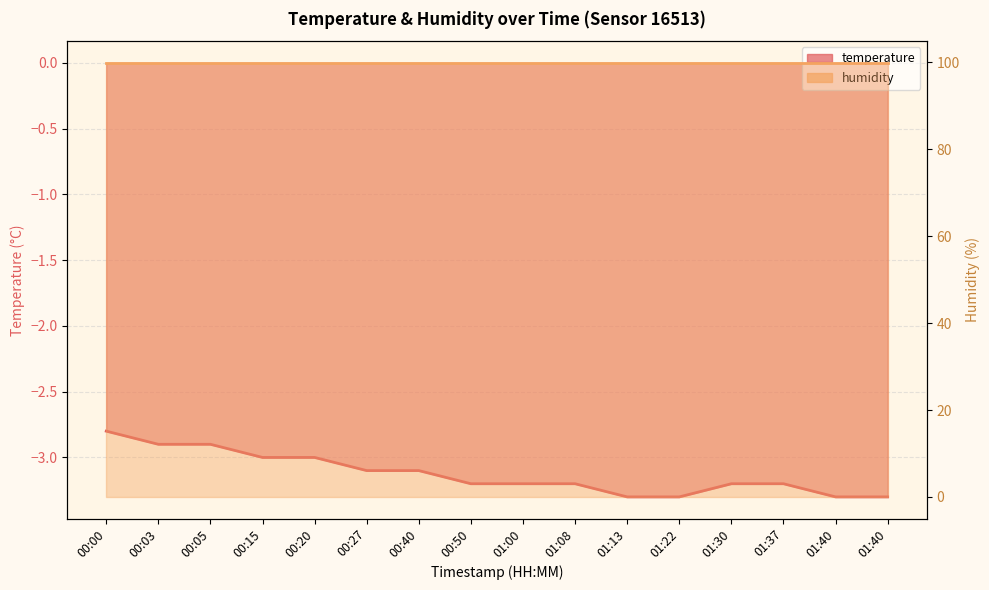

What is the label of the 2nd point from the right?

01:40